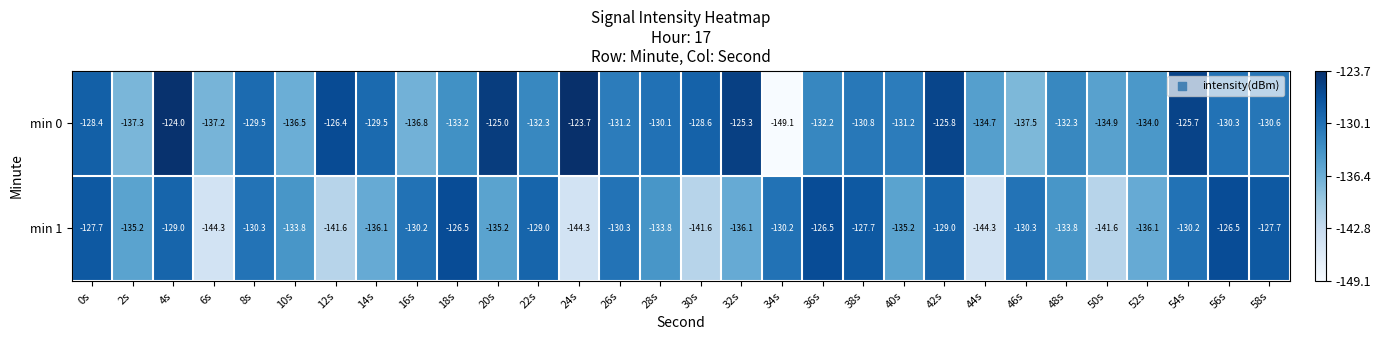

Is it true that min 1 equals -129.0 at 4s?

True